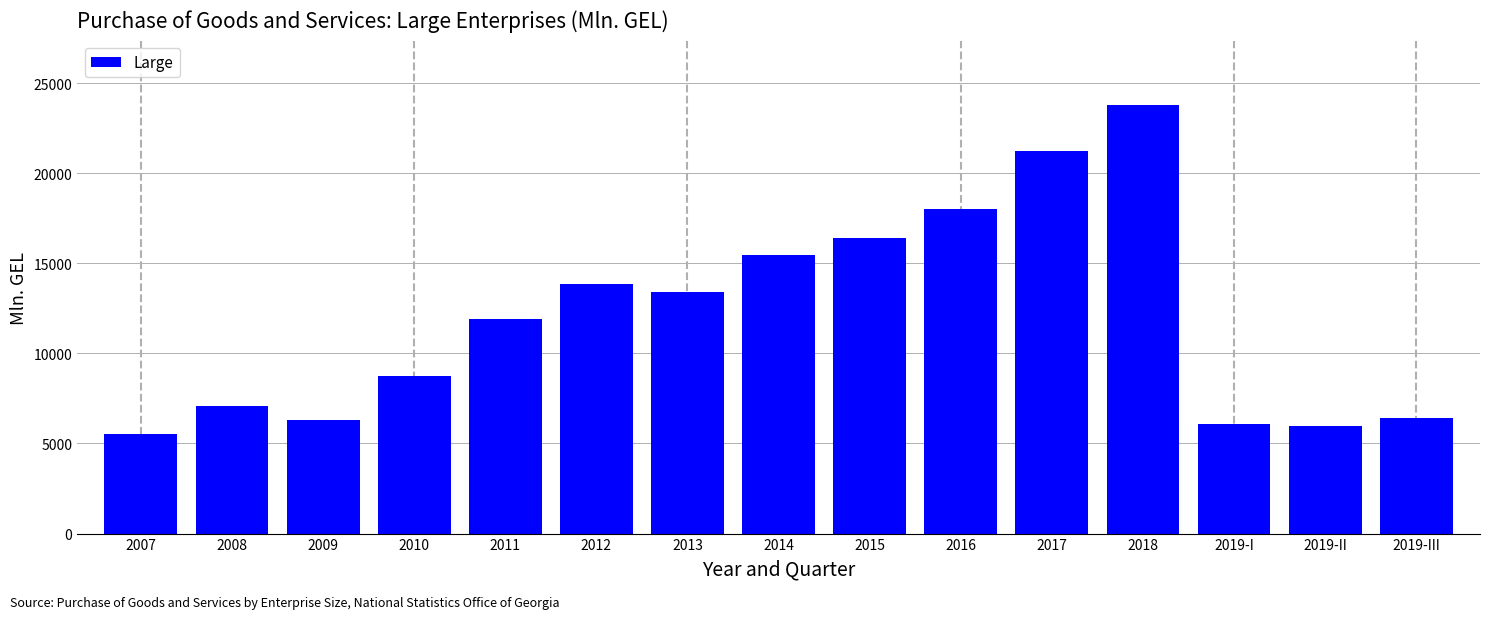

What is the value of the 8th bar from the left?

15445.8